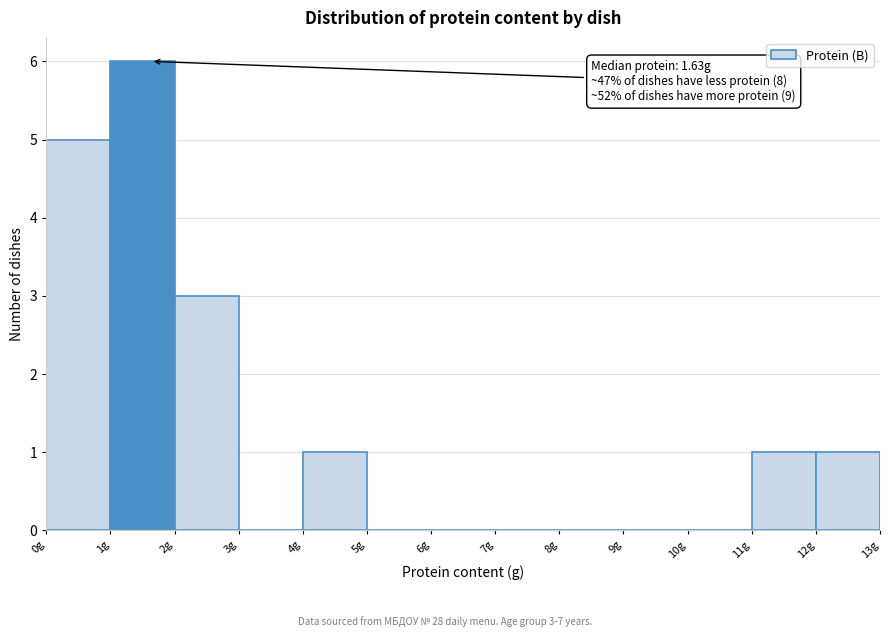

Which range on the x-axis has the tallest bar?

1 to 2